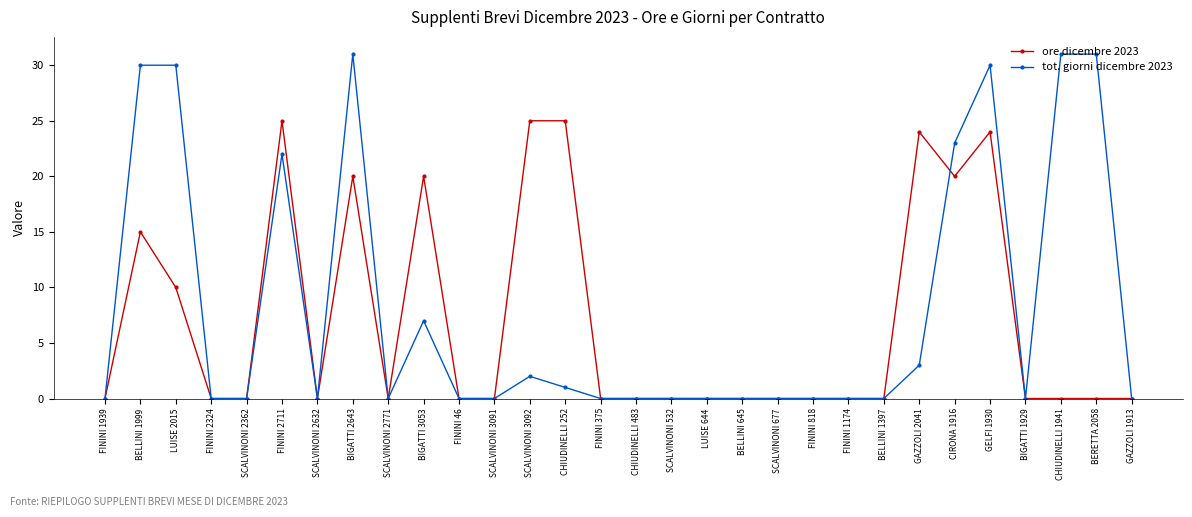

Reading left to right, extract all data points from this chart.

ore dicembre 2023: FININI 1939=0	BELLINI 1999=15	LUISE 2015=10	FININI 2324=0	SCALVINONI 2362=0	FININI 2711=25	SCALVINONI 2632=0	BIGATTI 2643=20	SCALVINONI 2771=0	BIGATTI 3053=20	FININI 46=0	SCALVINONI 3091=0	SCALVINONI 3092=25	CHIUDINELLI 252=25	FININI 375=0	CHIUDINELLI 483=0	SCALVINONI 532=0	LUISE 644=0	BELLINI 645=0	SCALVINONI 677=0	FININI 818=0	FININI 1174=0	BELLINI 1397=0	GAZZOLI 2041=24	CIRONA 1916=20	GELFI 1930=24	BIGATTI 1929=0	CHIUDINELLI 1941=0	BERETTA 2058=0	GAZZOLI 1913=0
tot. giorni dicembre 2023: FININI 1939=0	BELLINI 1999=30	LUISE 2015=30	FININI 2324=0	SCALVINONI 2362=0	FININI 2711=22	SCALVINONI 2632=0	BIGATTI 2643=31	SCALVINONI 2771=0	BIGATTI 3053=7	FININI 46=0	SCALVINONI 3091=0	SCALVINONI 3092=2	CHIUDINELLI 252=1	FININI 375=0	CHIUDINELLI 483=0	SCALVINONI 532=0	LUISE 644=0	BELLINI 645=0	SCALVINONI 677=0	FININI 818=0	FININI 1174=0	BELLINI 1397=0	GAZZOLI 2041=3	CIRONA 1916=23	GELFI 1930=30	BIGATTI 1929=0	CHIUDINELLI 1941=31	BERETTA 2058=31	GAZZOLI 1913=0